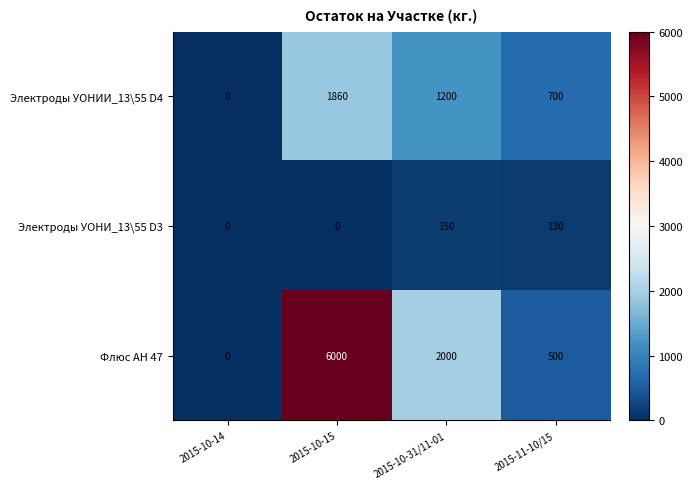

What is the average value of the Флюс АН 47 series?

2125